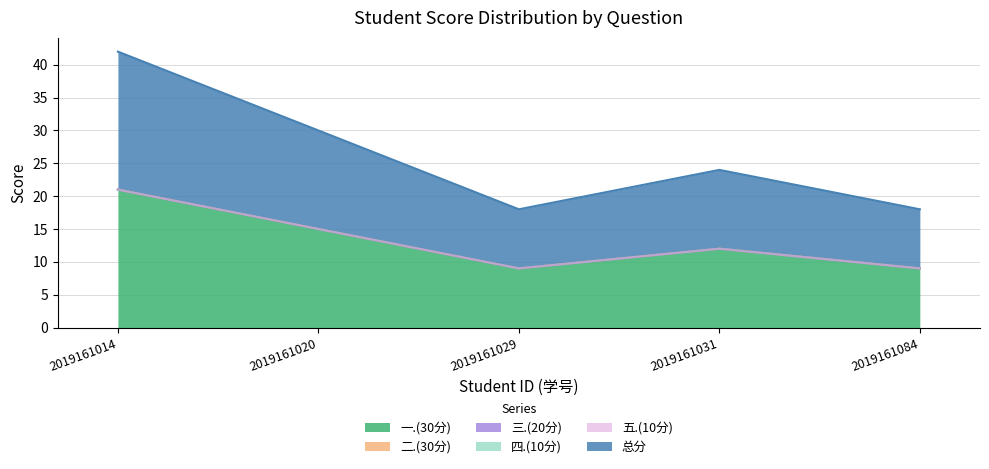

Between 2019161020 and 2019161031, which series saw the biggest shift?

一.(30分)